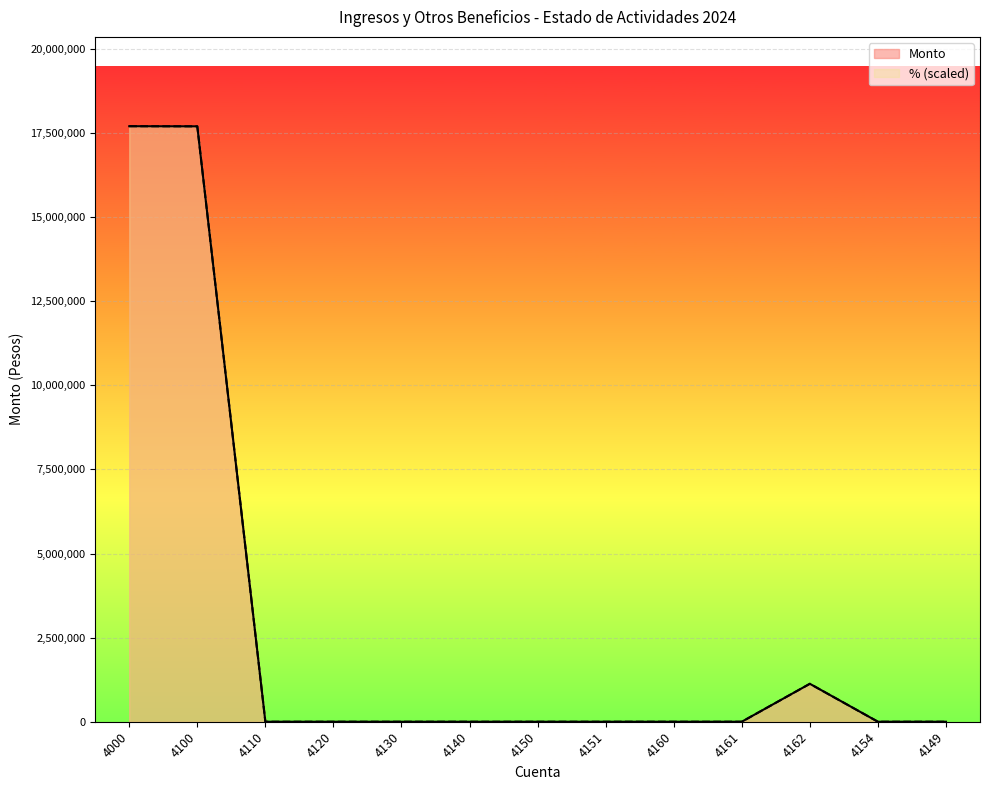

What is the sum of all % values?

36529156.6